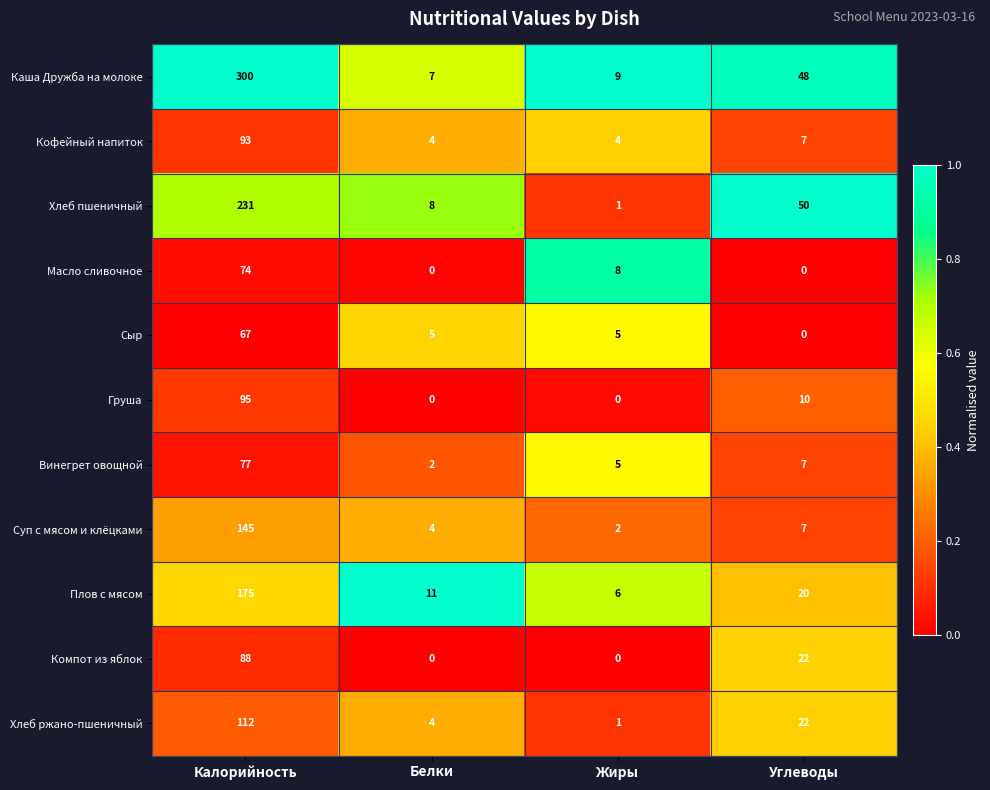

What value does the Сыр series have at Калорийность?

67